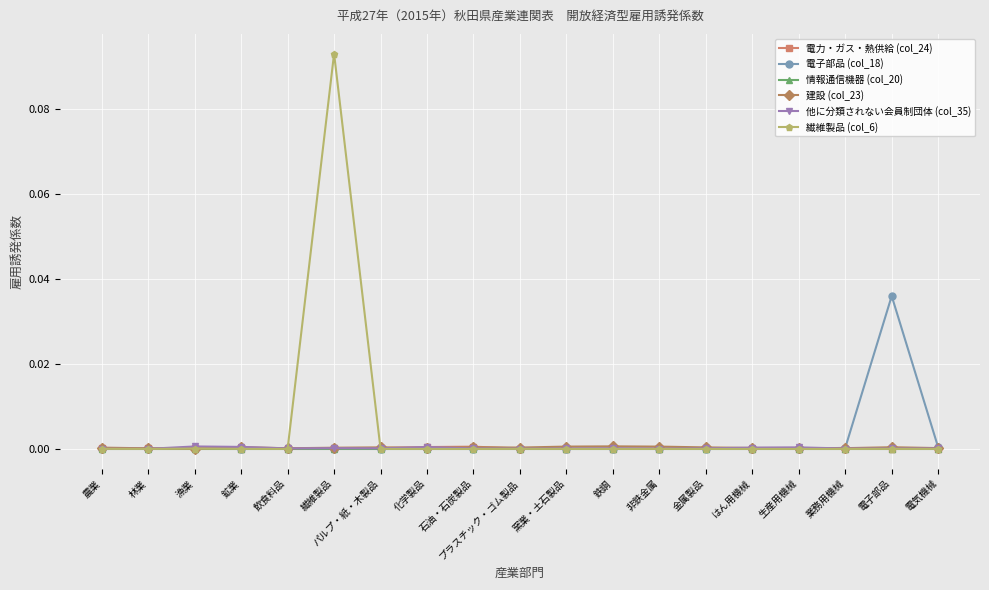

Which series has the largest range (max minus min)?

繊維製品 (col_6)